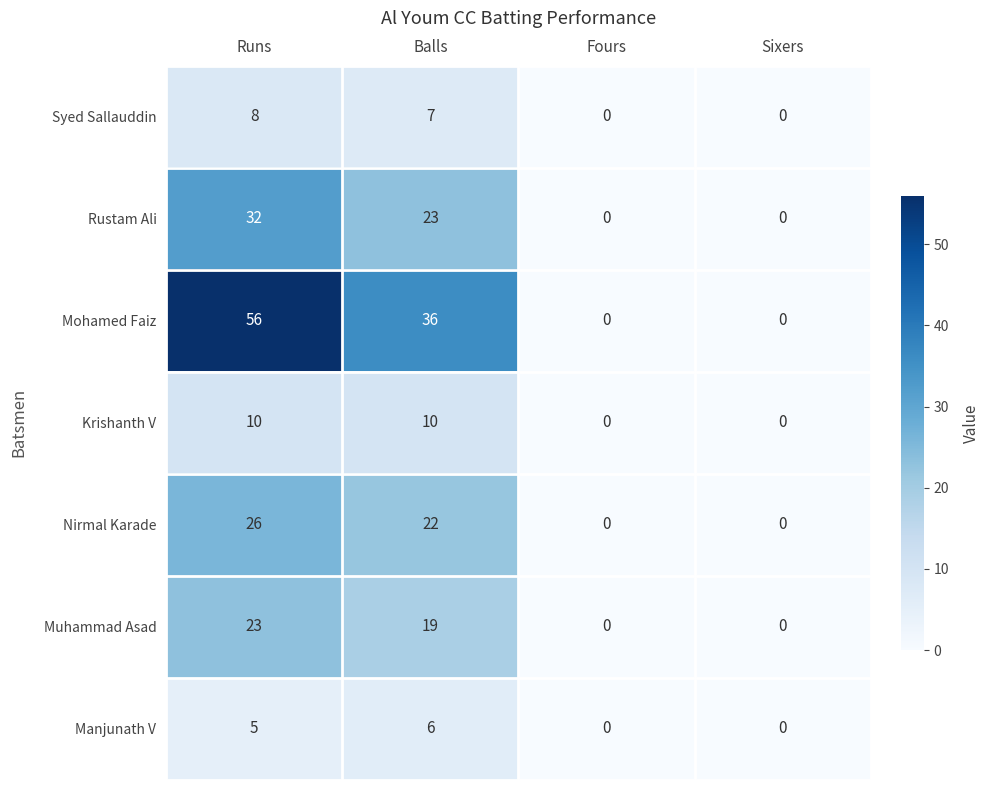

Which label corresponds to the largest value in the chart?

Runs